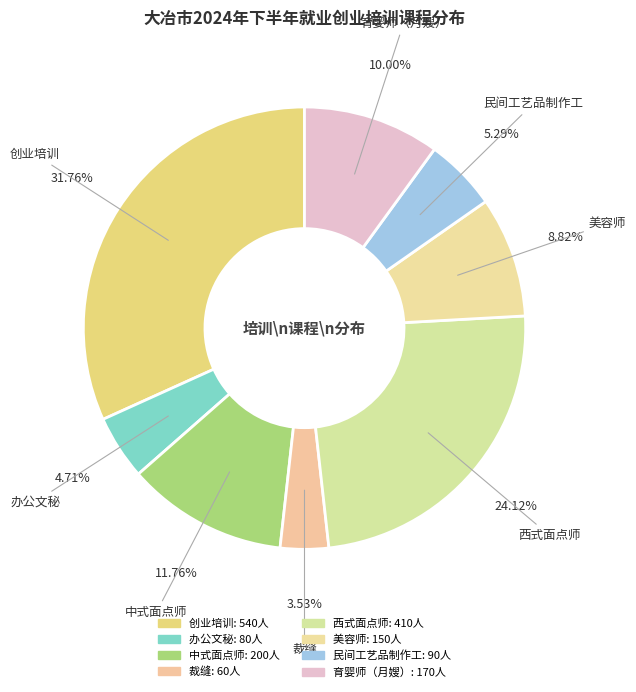

How many segments does this pie chart have?

8